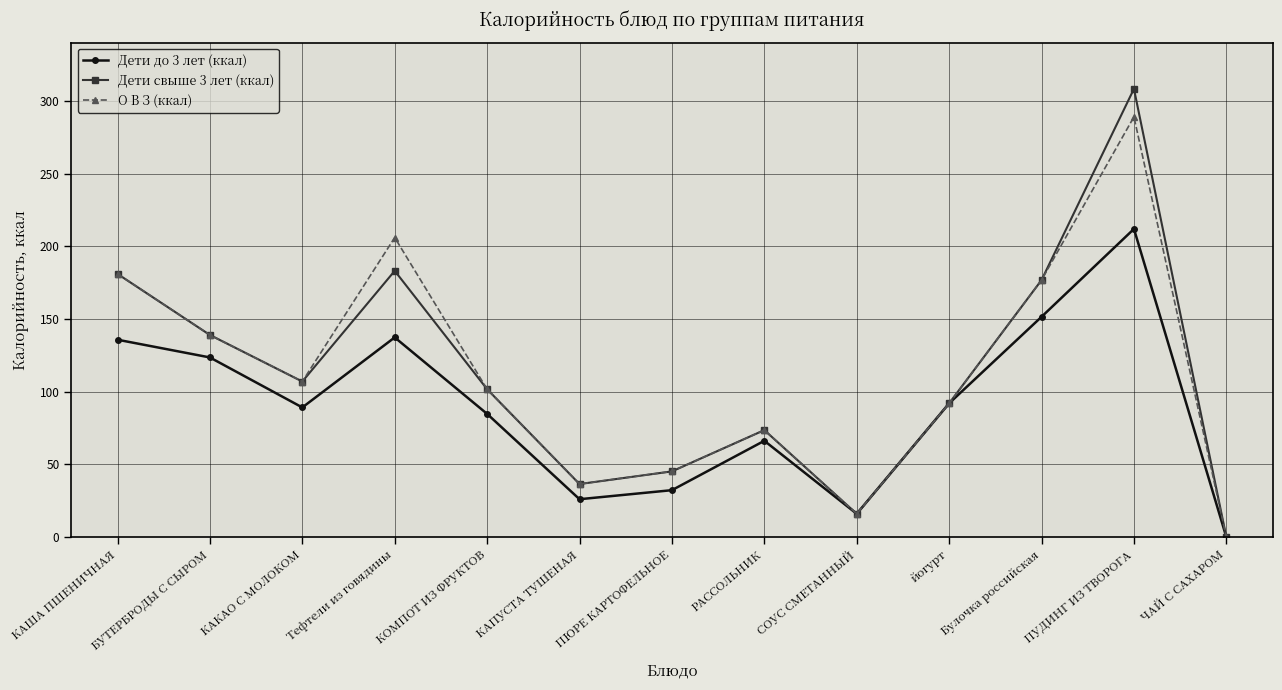

What is the difference between the О В З (ккал) values at Тефтели из говядины and КОМПОТ ИЗ ФРУКТОВ?

104.3